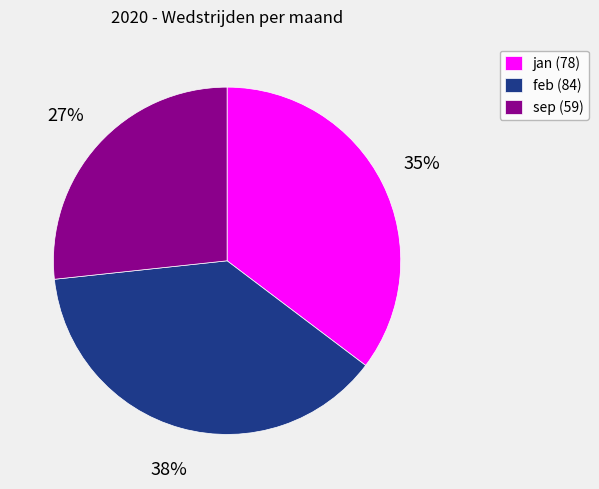

Do feb (84) and jan (78) together represent more than half of the pie?

Yes